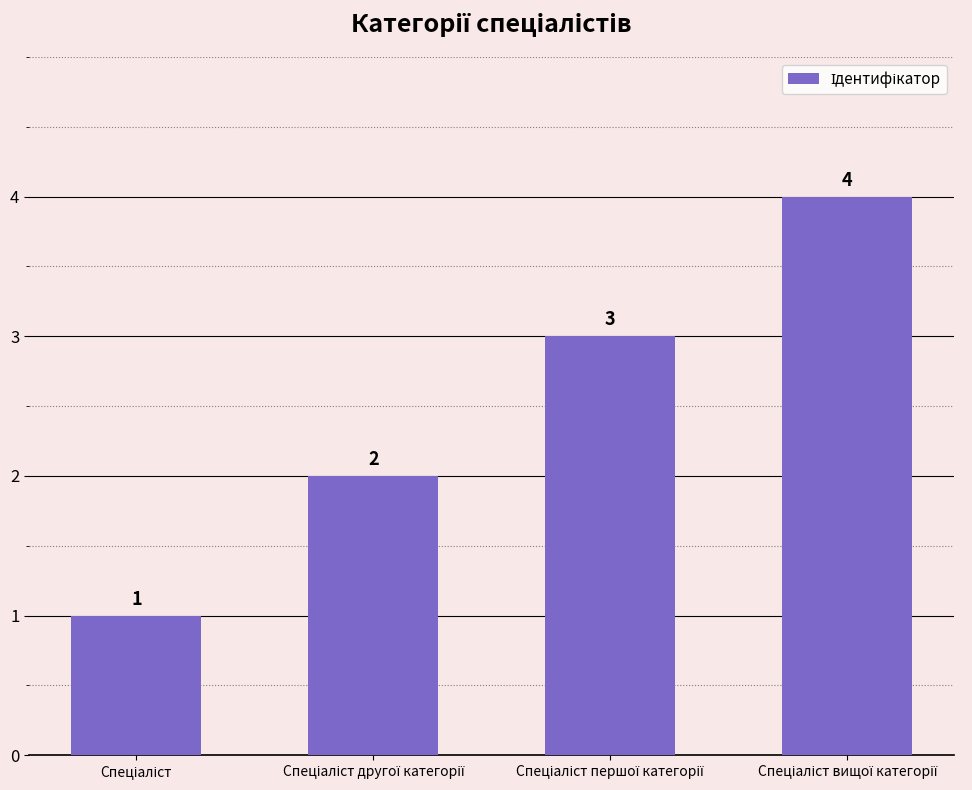

What is the difference between the second highest and minimum values?

2